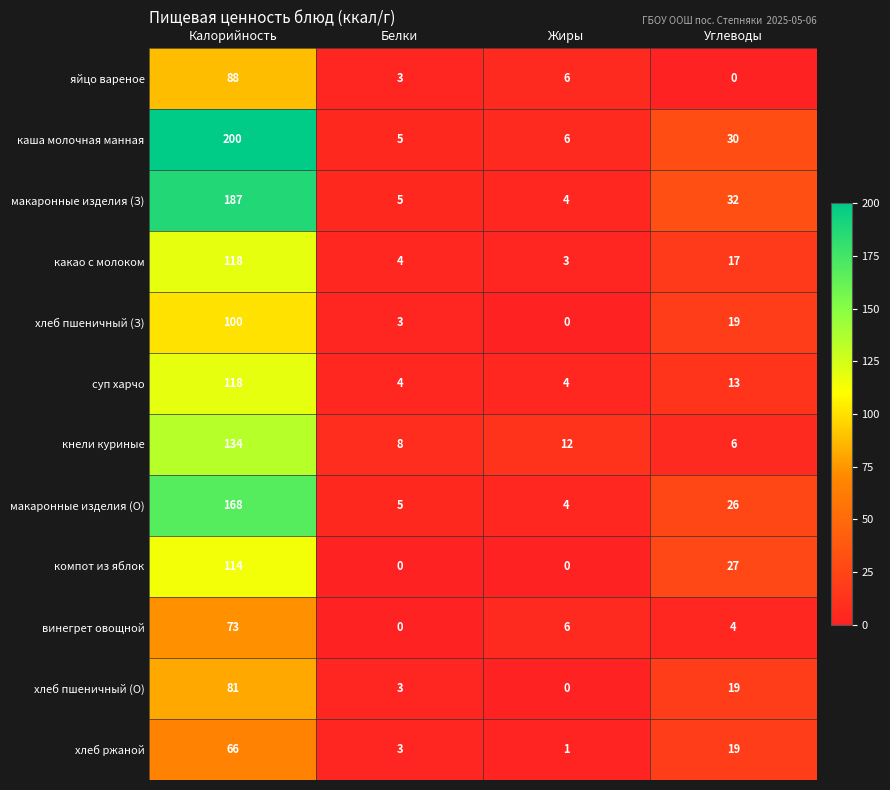

What is the difference between the second highest and second lowest values in the хлеб пшеничный (О) series?

16